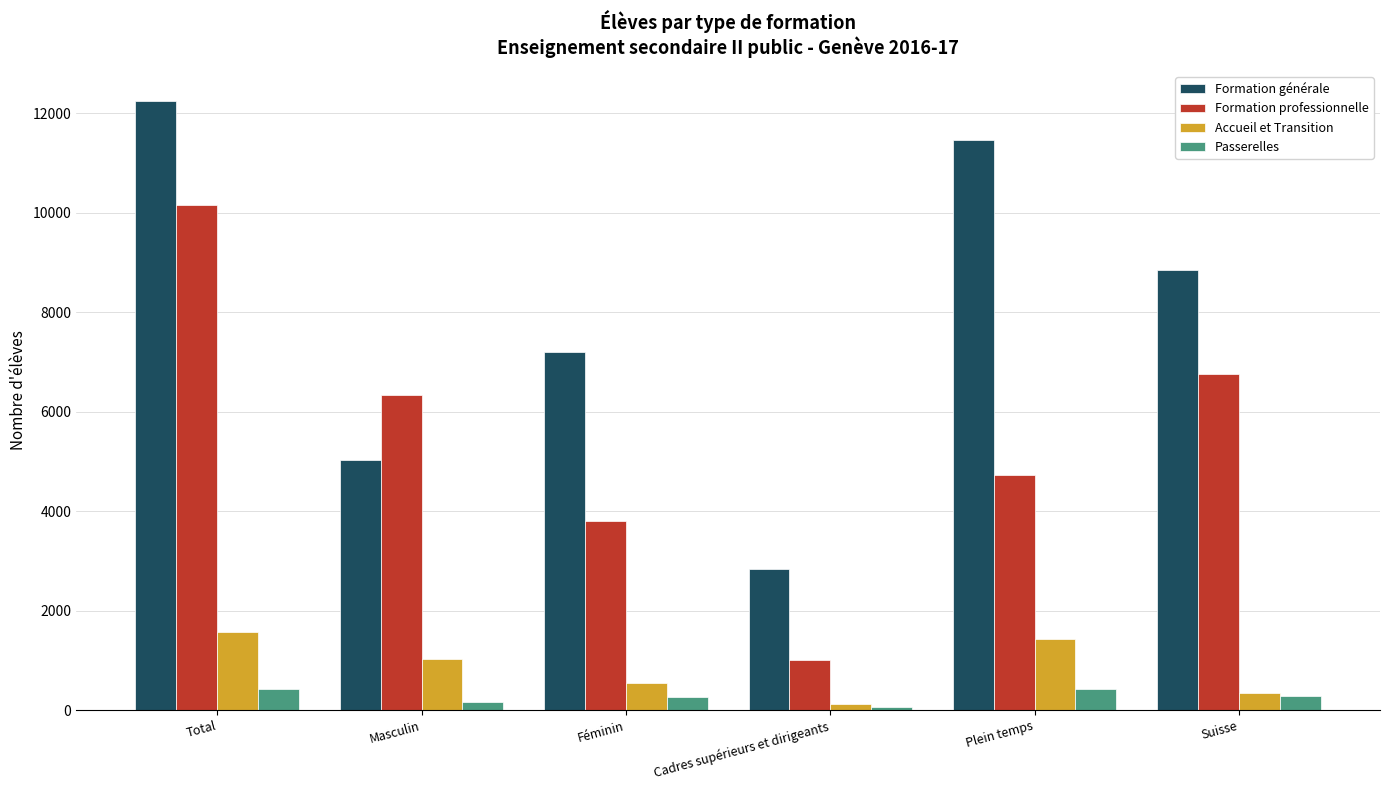

What value does the Passerelles series have at Suisse?

281